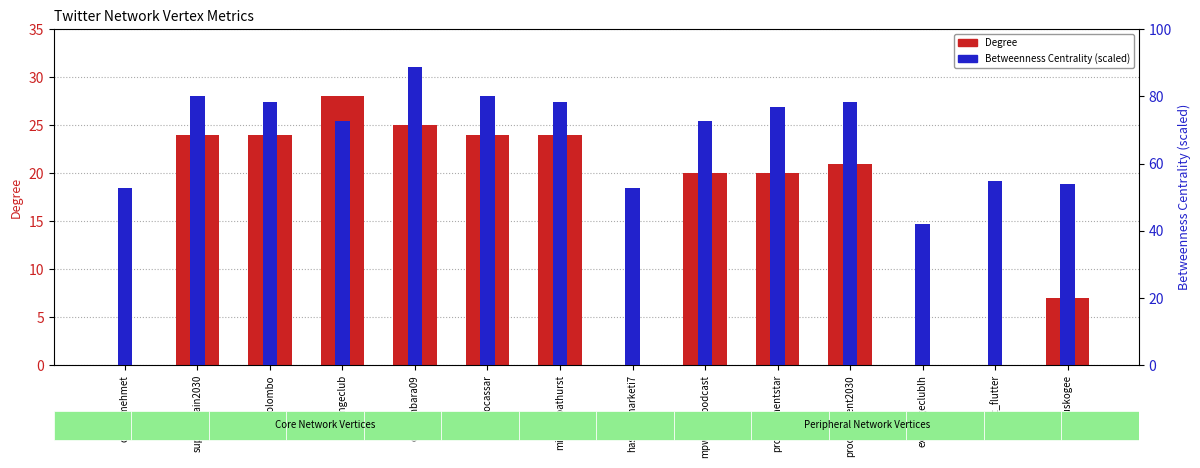

List the series in order of their peak value, highest first.

Betweenness Centrality, Degree